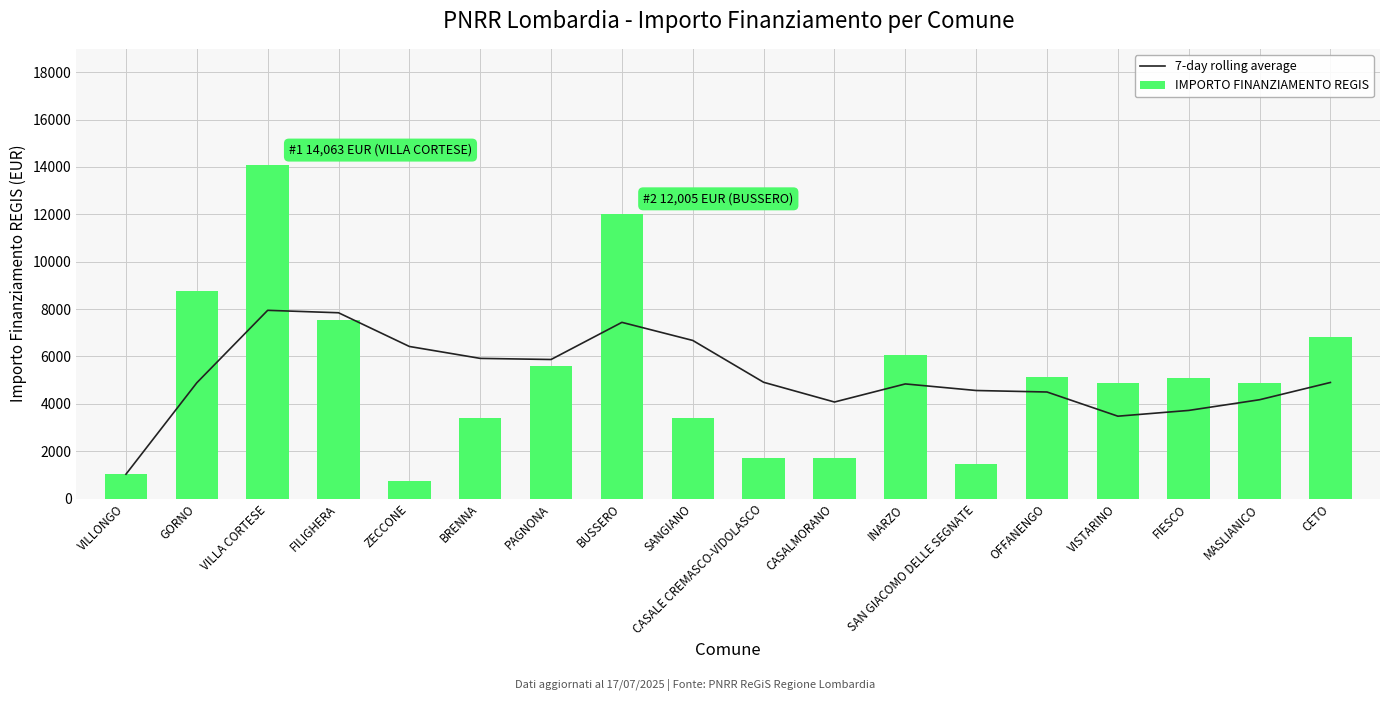

Reading right to left, extract all data points from this chart.

7-day rolling average: 4900.7	4171.7	3720.4	3477.4	4498.1	4561.6	4839.3	4075.6	4908.7	6674.7	7438.4	5870.4	5917.3	6420.4	7843.2	7946.7	4888.5	1029.0
IMPORTO FINANZIAMENTO REGIS: 6804.0	4860.0	5103.0	4860.0	5145.0	1458.0	6075.0	1701.0	1701.0	3402.0	12005.0	5589.0	3402.0	729.0	7533.0	14063.0	8748.0	1029.0